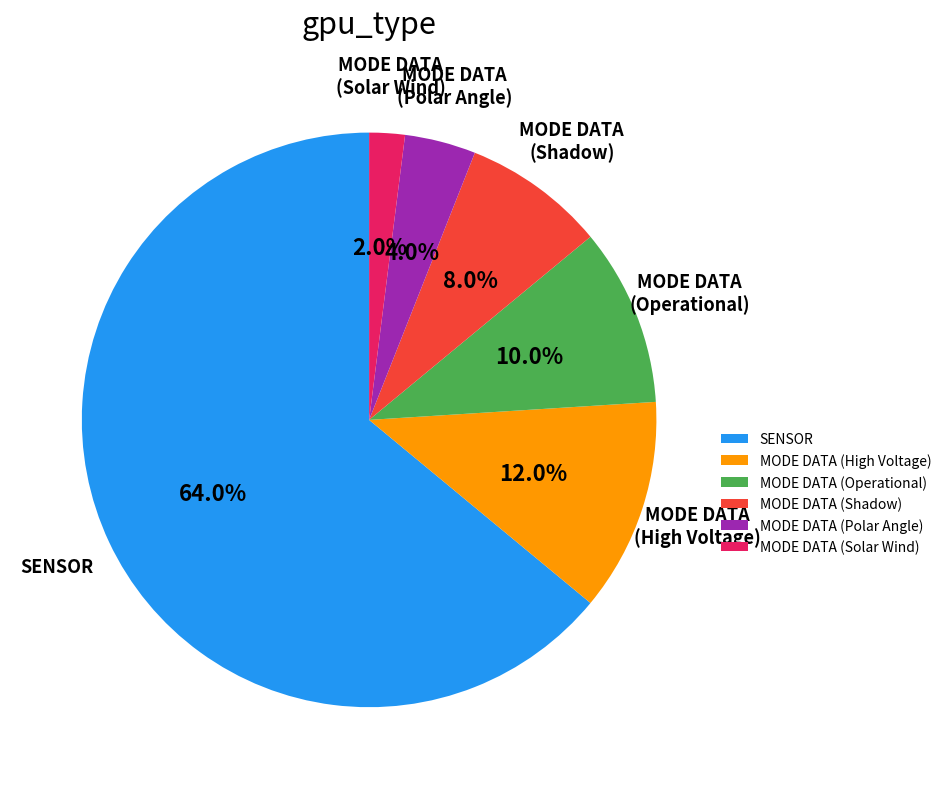

Count the number of slices in the pie.

6